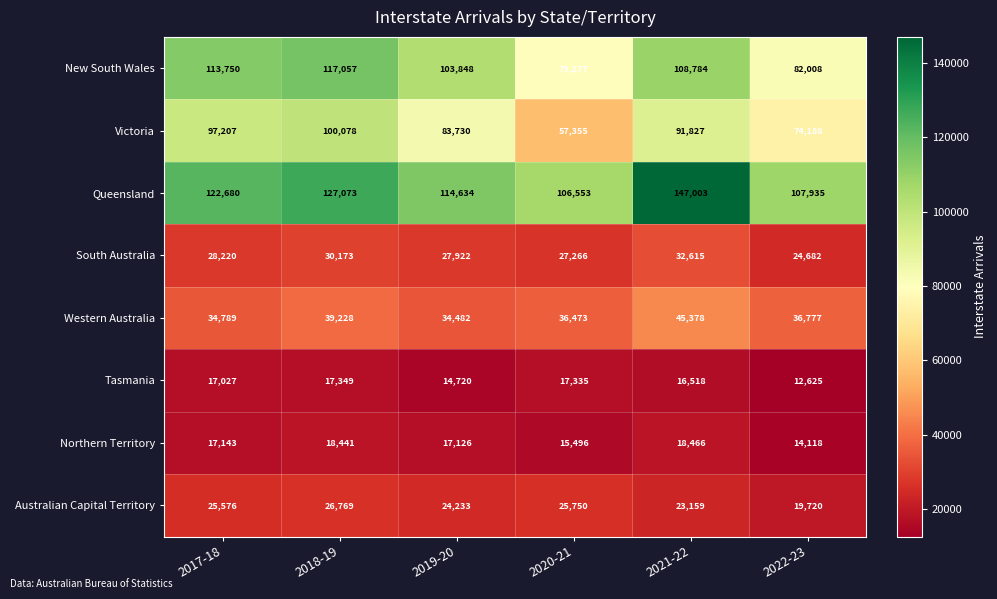

How many series are shown in this chart?

8